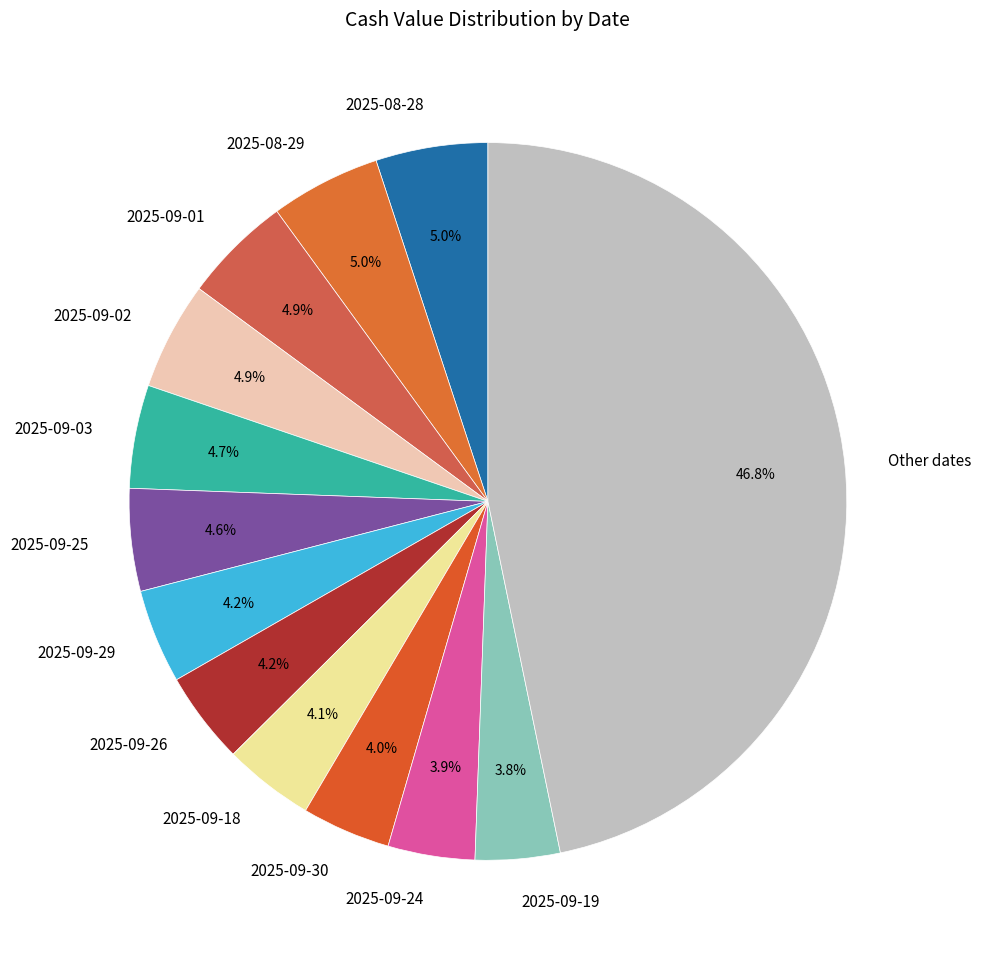

Which category has the biggest portion of the pie?

Other dates